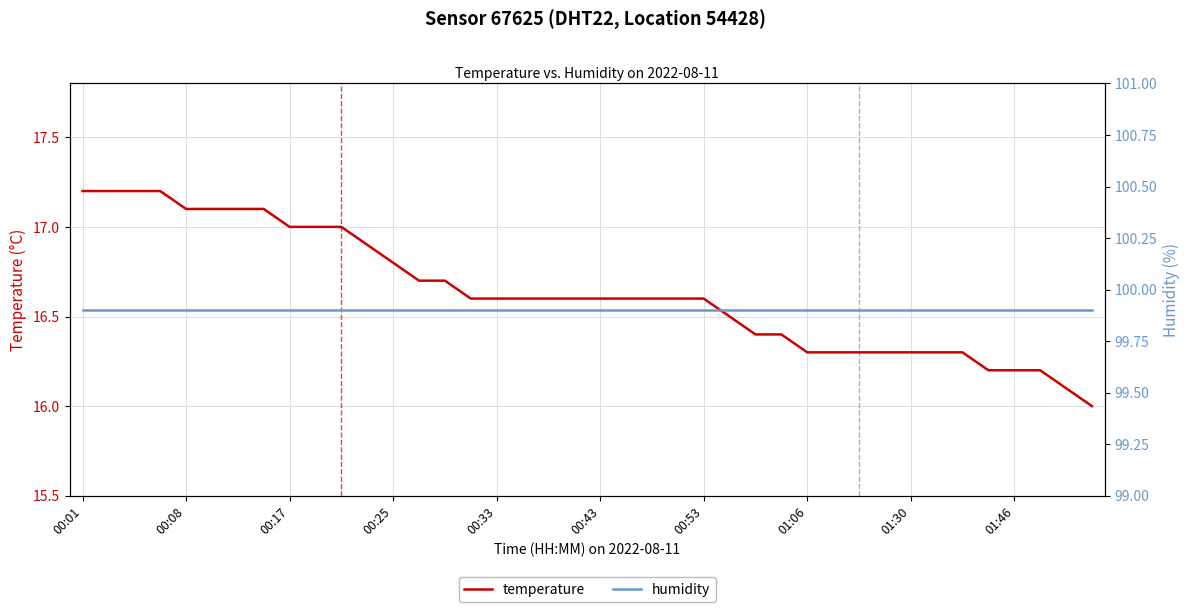

What is the maximum value for temperature?

17.2